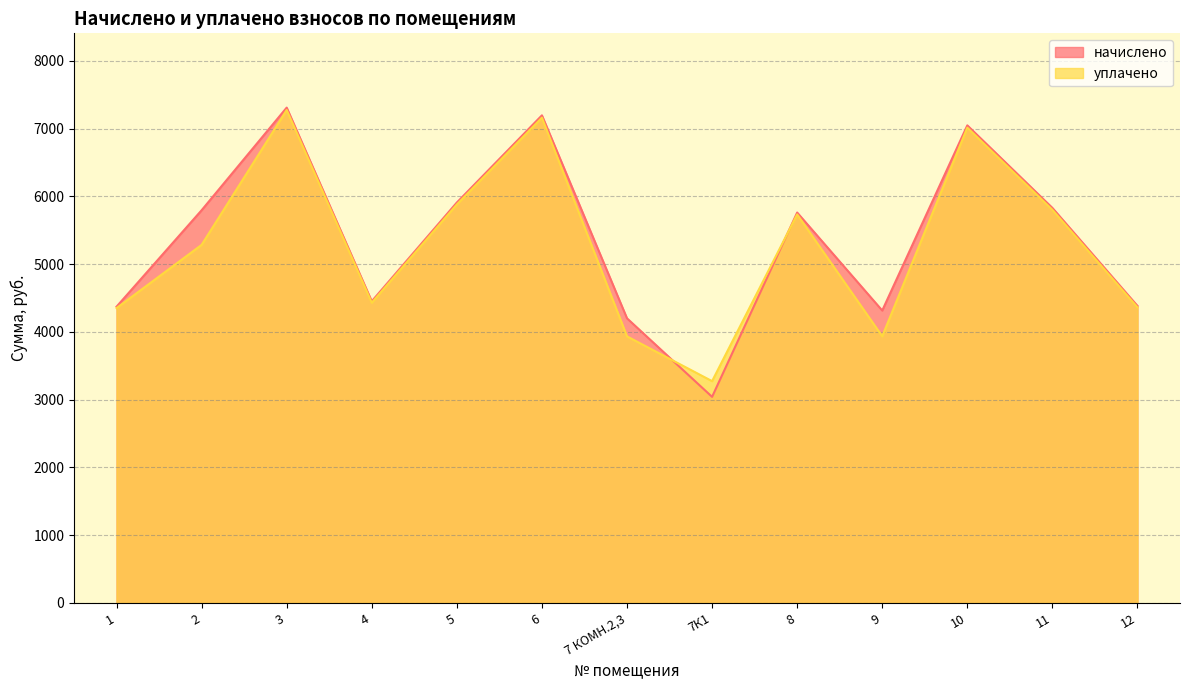

Rank the categories by начислено value from highest to lowest.

3, 6, 10, 5, 11, 2, 8, 4, 12, 1, 9, 7 КОМН.2,3, 7К1